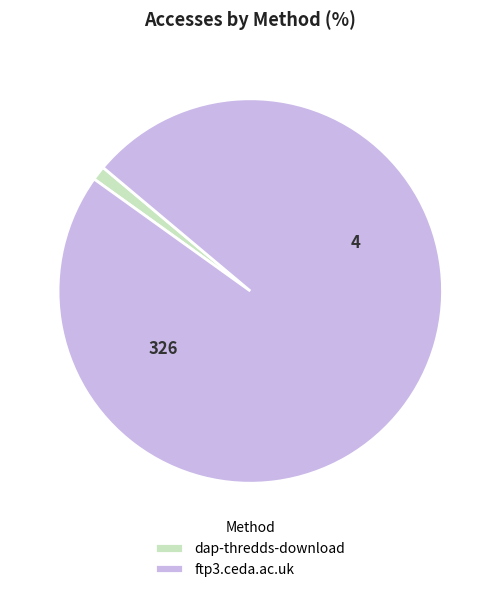

What is the ratio of the value at ftp3.ceda.ac.uk to the value at dap-thredds-download?

81.5